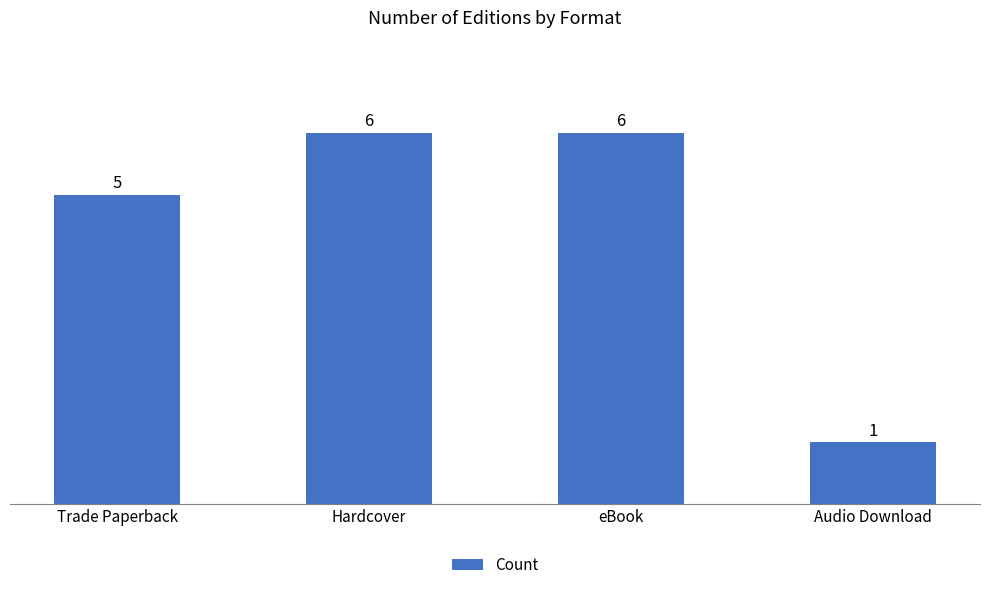

How many categories are shown in the chart?

4